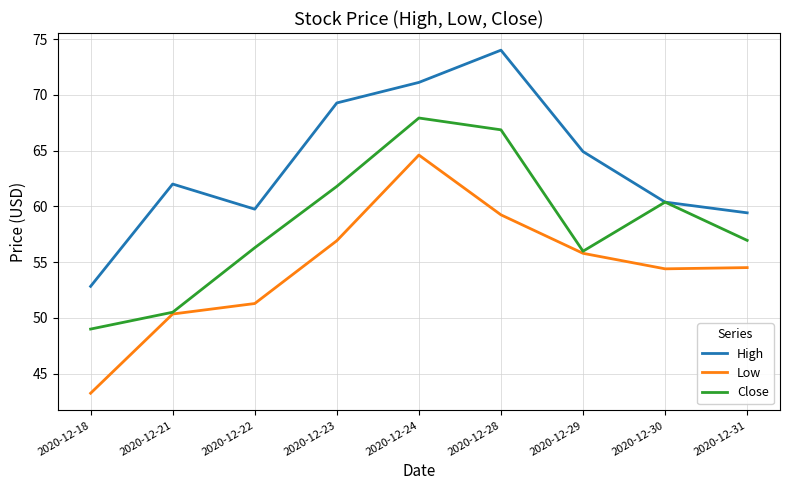

The value of Close at 2020-12-23 is 93.6. True or false?

False